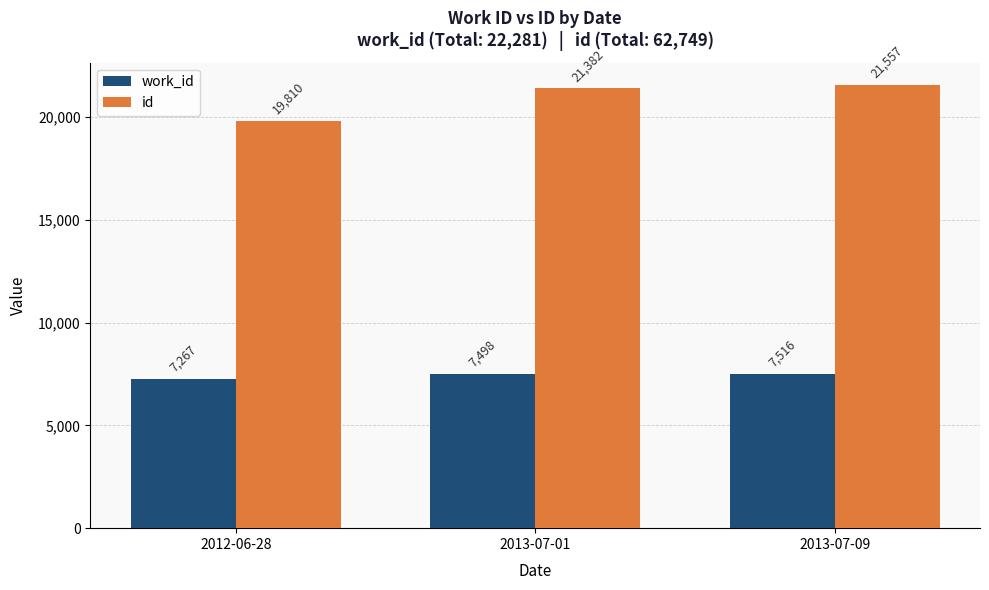

True or false: work_id has a value of 7516 at 2013-07-09.

True